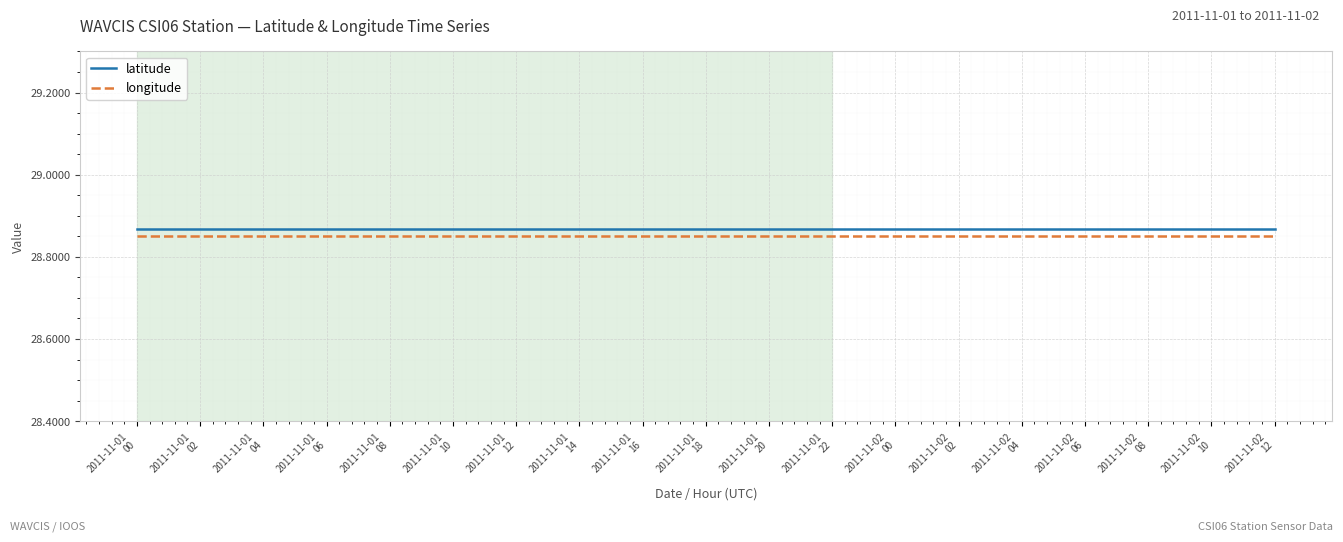

True or false: longitude and latitude intersect in this chart.

False